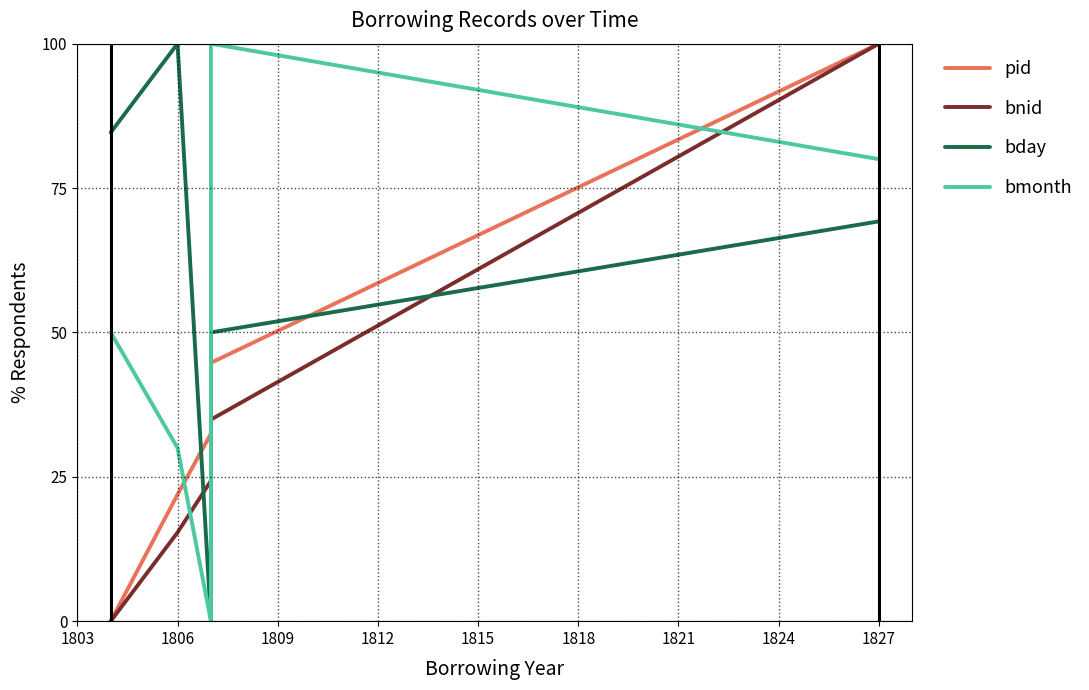

List the series in order of their overall mean, lowest first.

bnid, pid, bmonth, bday